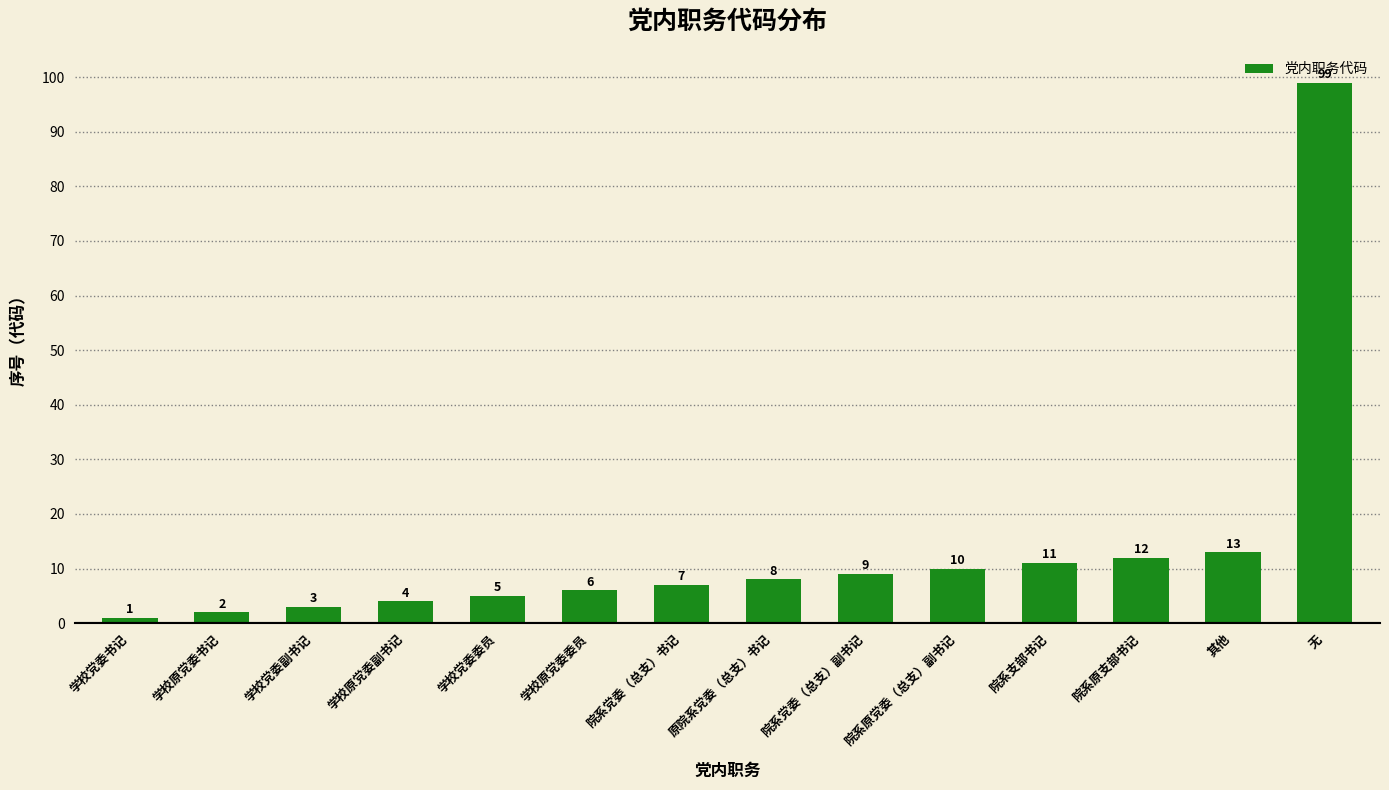

Are the bars horizontal?

No